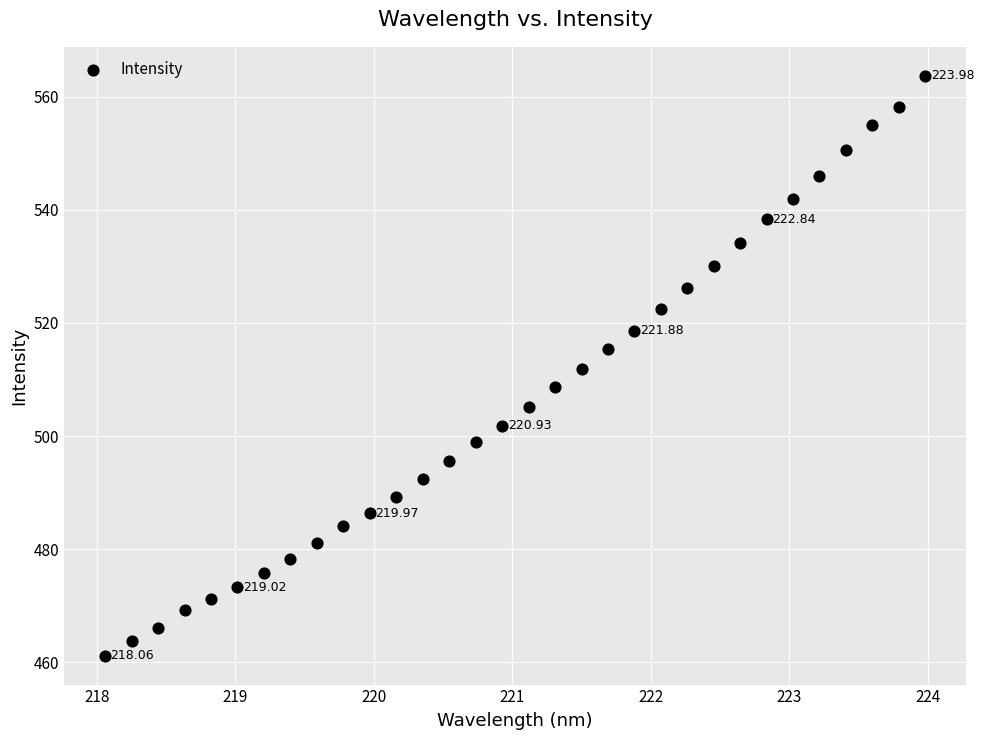

What is the range of X values (max minus min)?

5.9